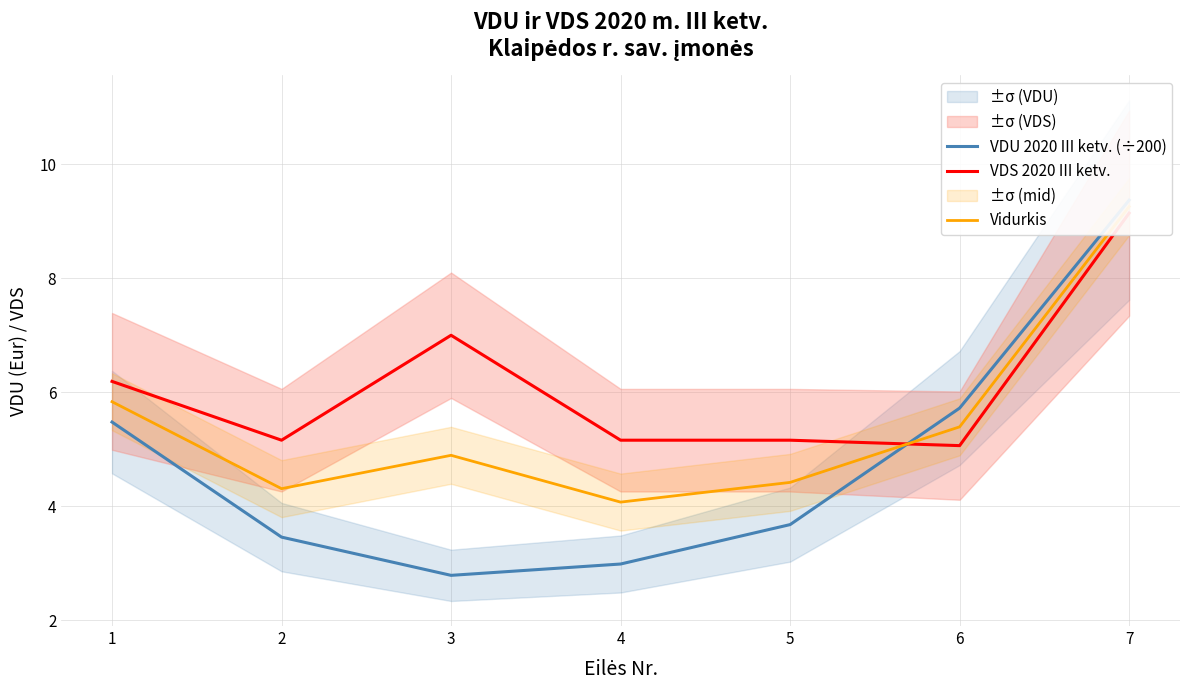

The VDU 2020 III ketv. (÷200) series shows 5.7 at 6. True or false?

True